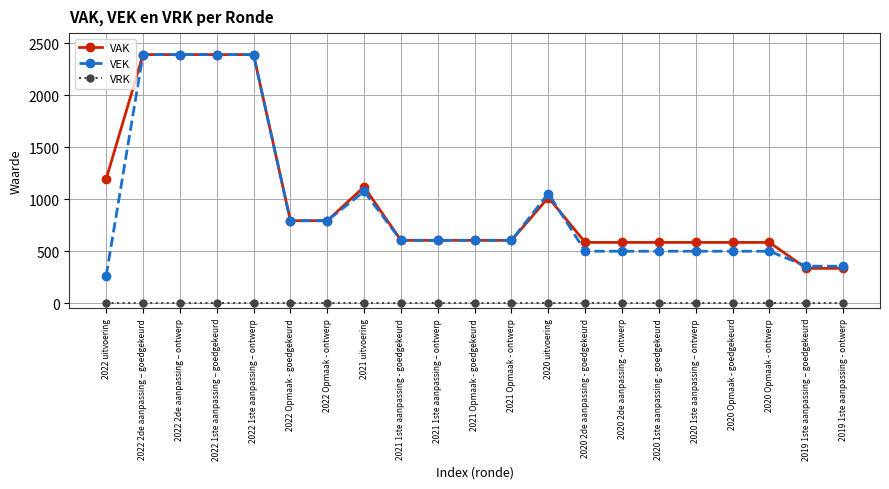

How many categories are shown in the chart?

21